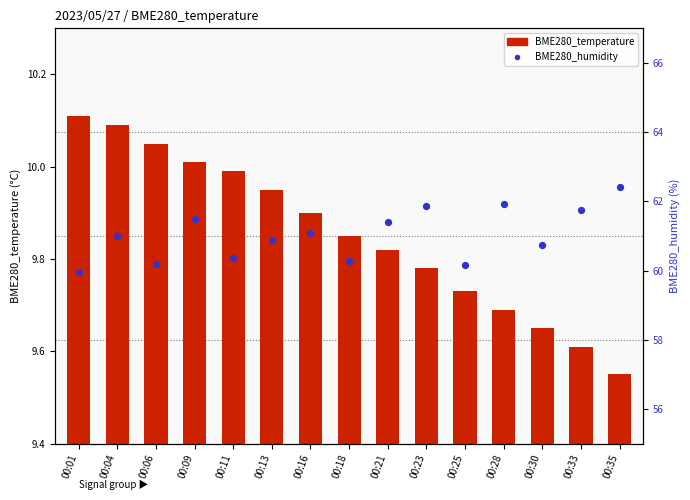

Which series contains the lowest Y value?

BME280_temperature